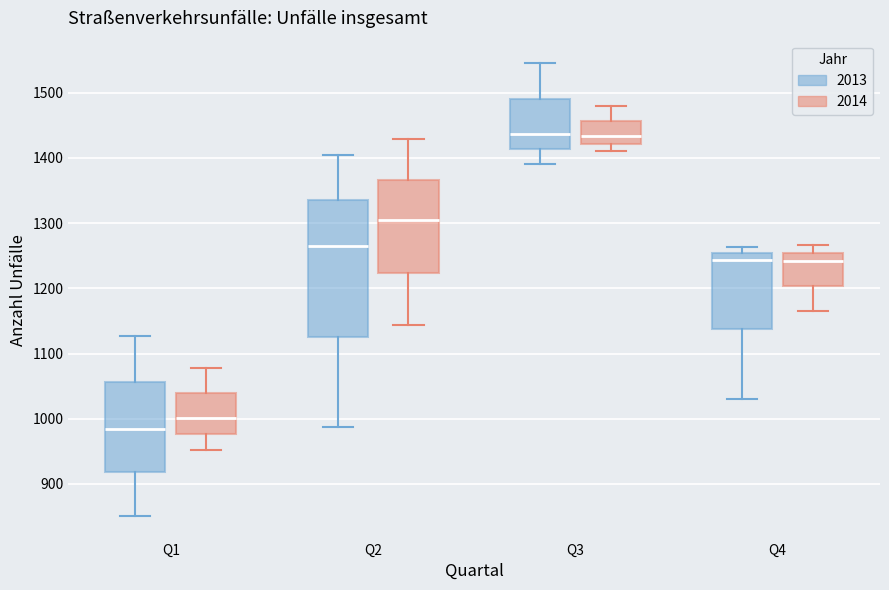

Reading left to right, read every box against the y-axis: the position of its median line, the range the box covers, and the ends of its whiskers. The values are not printed on the chart, so give them approximately, as read against the axis.

Q1 (2013): median 990, box 920 to 1060, whiskers 850 to 1130
Q1 (2014): median 1000, box 980 to 1040, whiskers 950 to 1080
Q2 (2013): median 1270, box 1130 to 1340, whiskers 990 to 1410
Q2 (2014): median 1300, box 1220 to 1370, whiskers 1140 to 1430
Q3 (2013): median 1440, box 1410 to 1490, whiskers 1390 to 1550
Q3 (2014): median 1430, box 1420 to 1460, whiskers 1410 to 1480
Q4 (2013): median 1240, box 1140 to 1250, whiskers 1030 to 1260
Q4 (2014): median 1240, box 1200 to 1250, whiskers 1170 to 1270